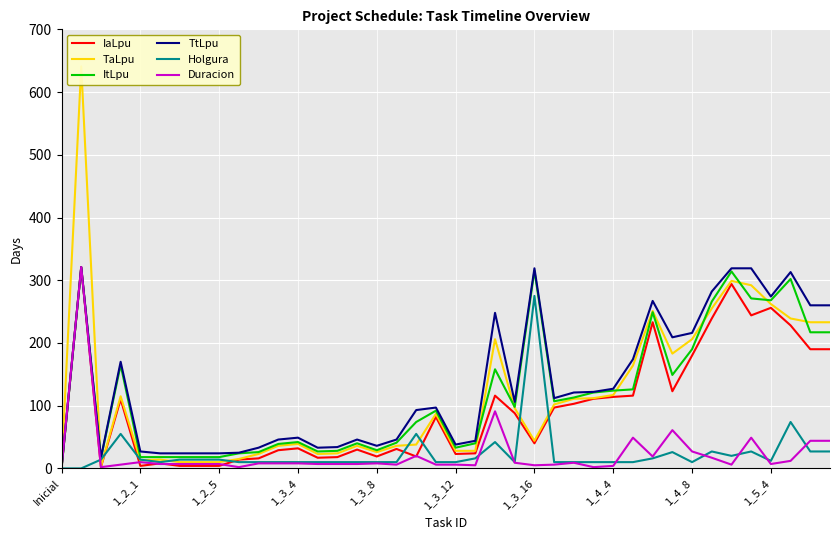

True or false: TaLpu has a value of 233 at 39.

True